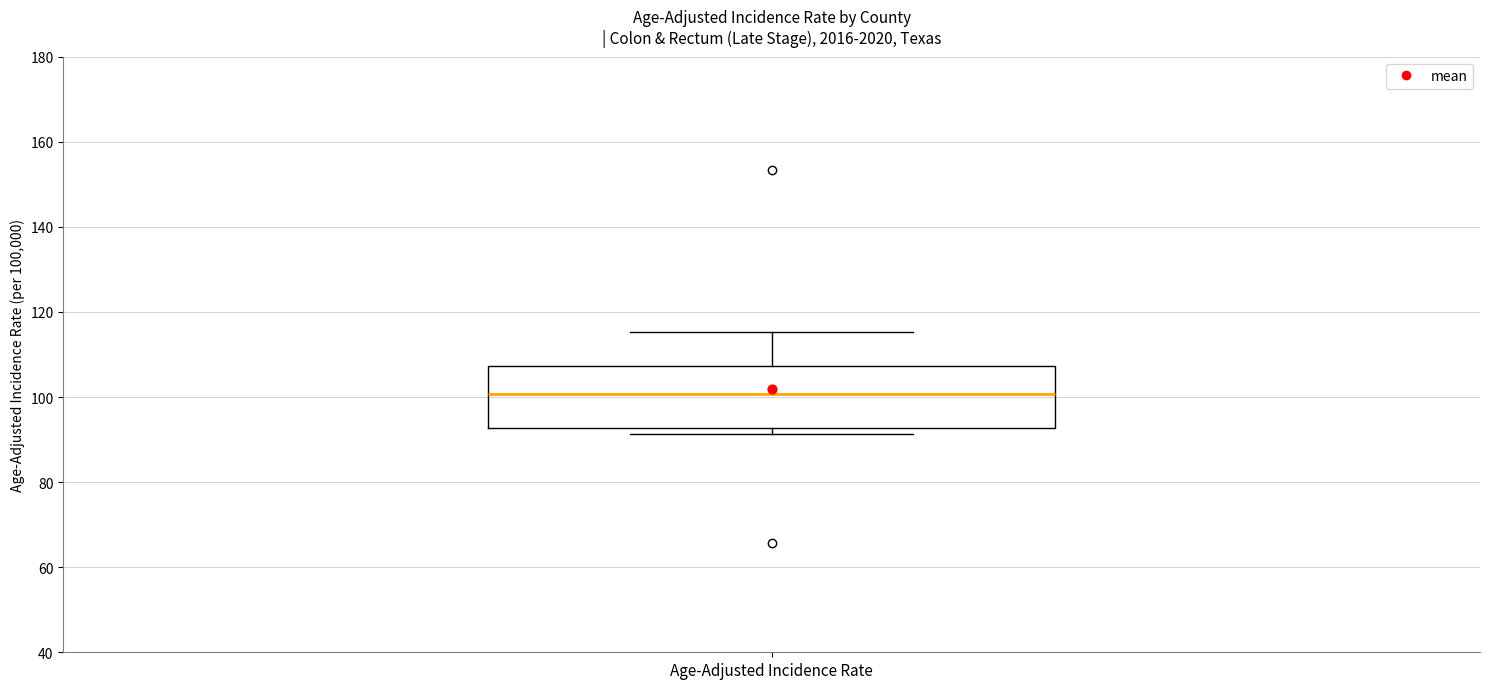

Read this box plot against the y-axis: the position of the median line, the range covered by the box, and the ends of both whiskers. The values are not printed on the chart, so give them approximately, as read against the axis.

median 100, box 92 to 108, whiskers 92 (just below the box's lower edge) to 116